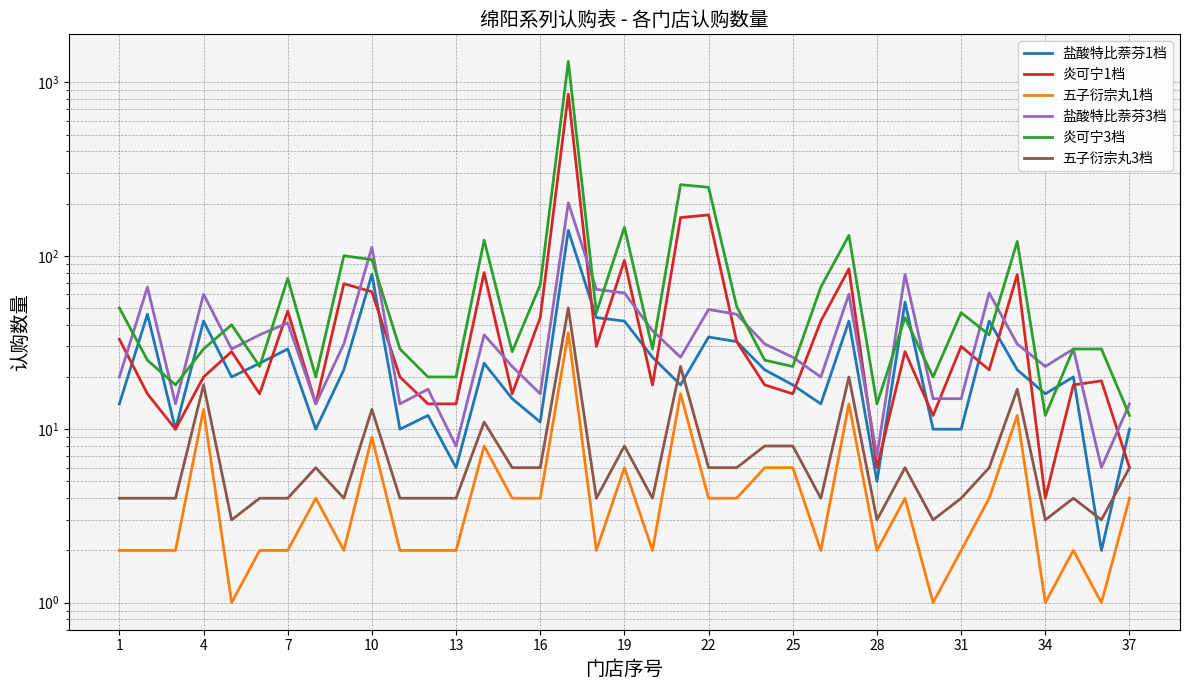

What are all the series names shown in the legend?

盐酸特比萘芬1档, 炎可宁1档, 五子衍宗丸1档, 盐酸特比萘芬3档, 炎可宁3档, 五子衍宗丸3档